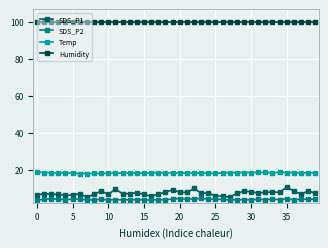

What is the sum of all SDS_P1 values?

289.2